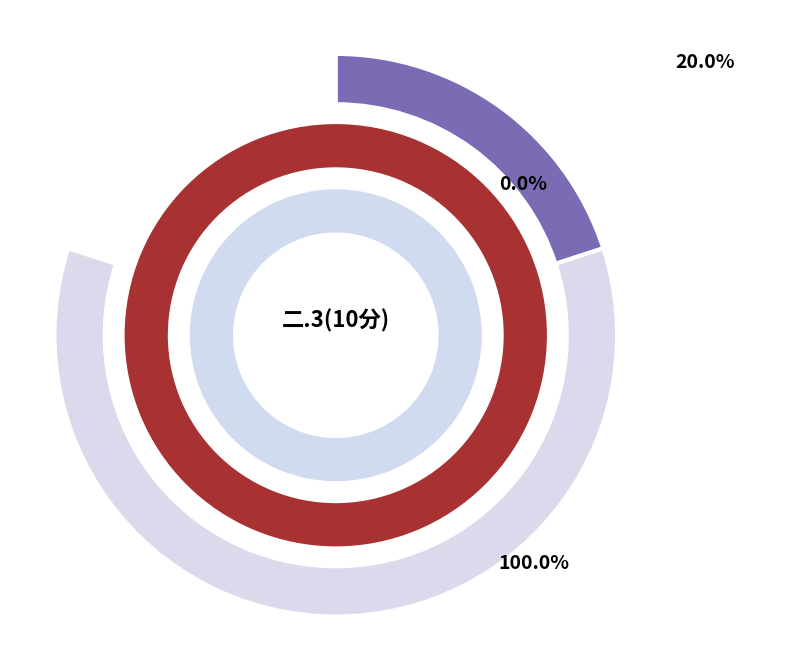

How many segments does this pie chart have?

3